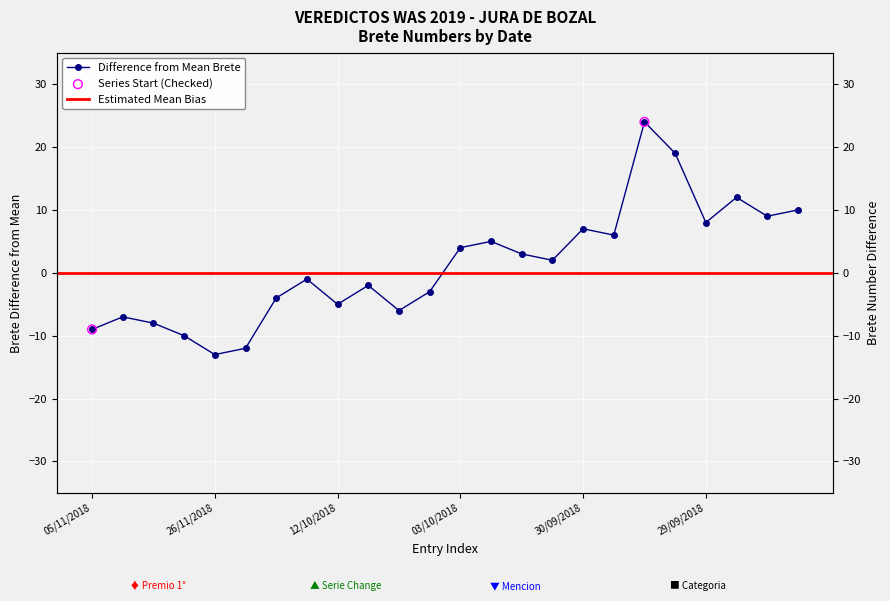

What is the change in value from 08/10/2018 to 02/10/2018?

+8